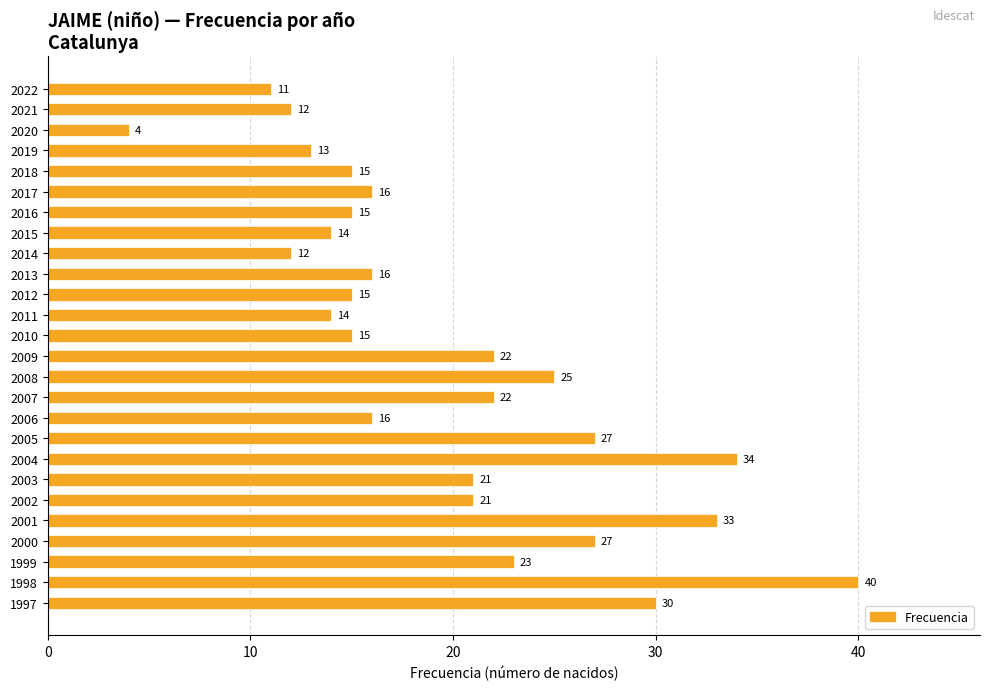

Reading bottom to top, transcribe all the data shown in this chart.

1997=30	1998=40	1999=23	2000=27	2001=33	2002=21	2003=21	2004=34	2005=27	2006=16	2007=22	2008=25	2009=22	2010=15	2011=14	2012=15	2013=16	2014=12	2015=14	2016=15	2017=16	2018=15	2019=13	2020=4	2021=12	2022=11